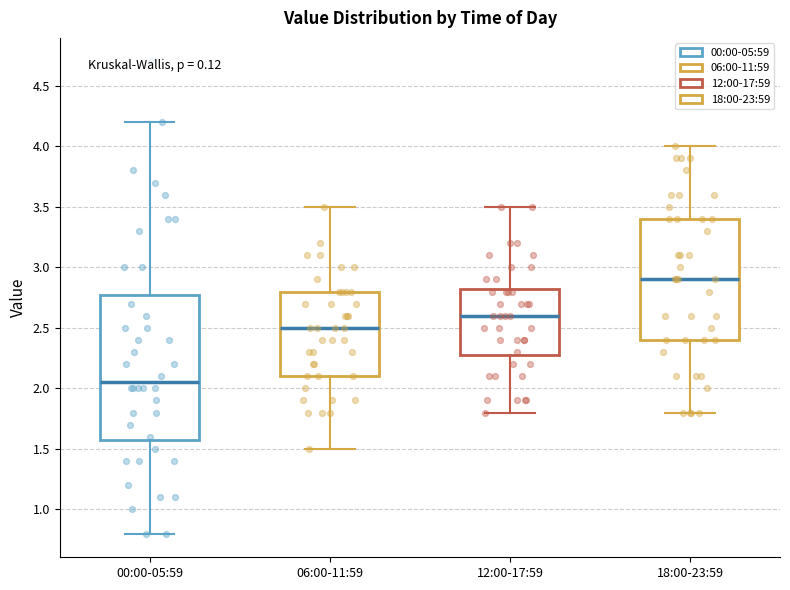

Reading left to right, transcribe this box plot: for each box, give where its median line is, the range the box spans, and where its two whiskers end, as read against the y-axis. The values are not printed on the chart, so give them approximately, as read against the axis.

00:00-05:59: median 2.05, box 1.60 to 2.80, whiskers 0.80 to 4.20
06:00-11:59: median 2.50, box 2.10 to 2.80, whiskers 1.50 to 3.50
12:00-17:59: median 2.60, box 2.30 to 2.85, whiskers 1.80 to 3.50
18:00-23:59: median 2.90, box 2.40 to 3.40, whiskers 1.80 to 4.00